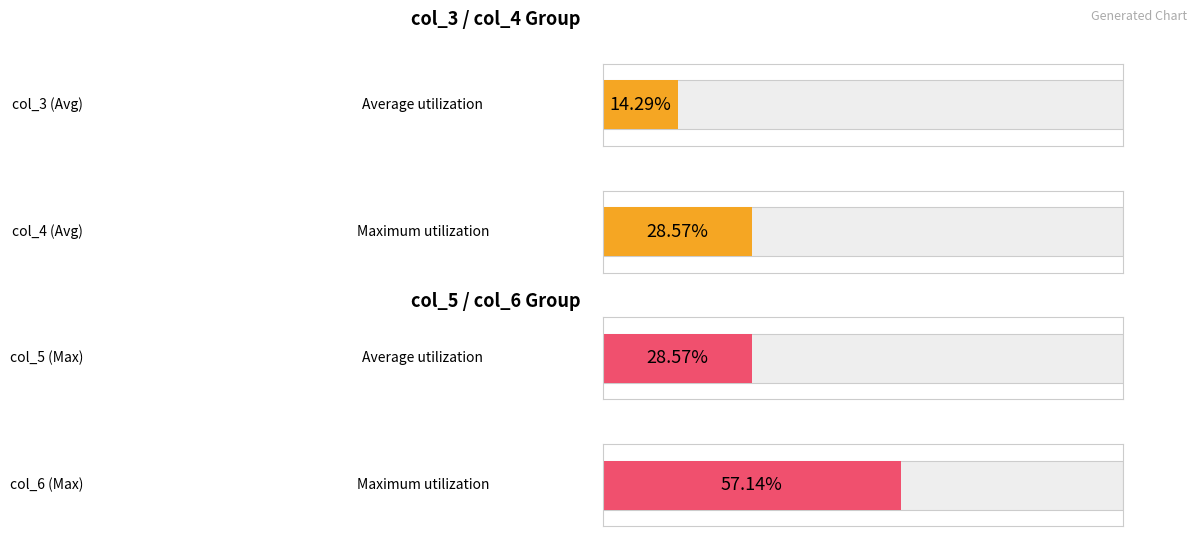

What is the difference between the maximum and second lowest values in the col_4 series?

1